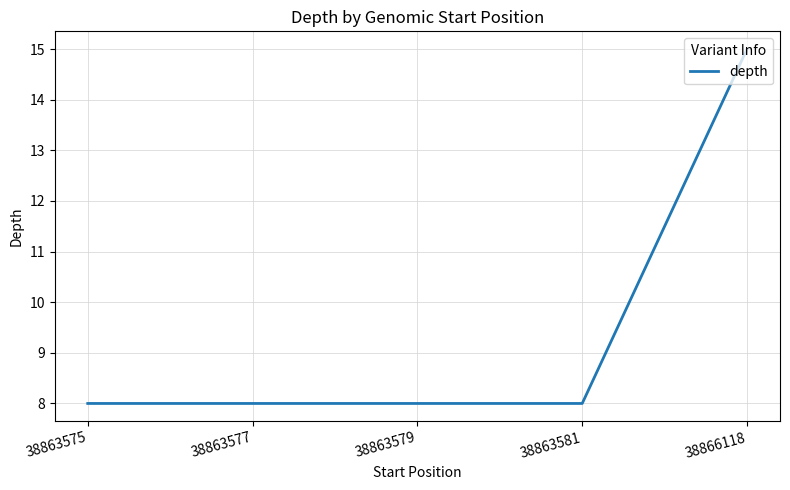

What is the difference between the values at 38866118 and 38863575?

7